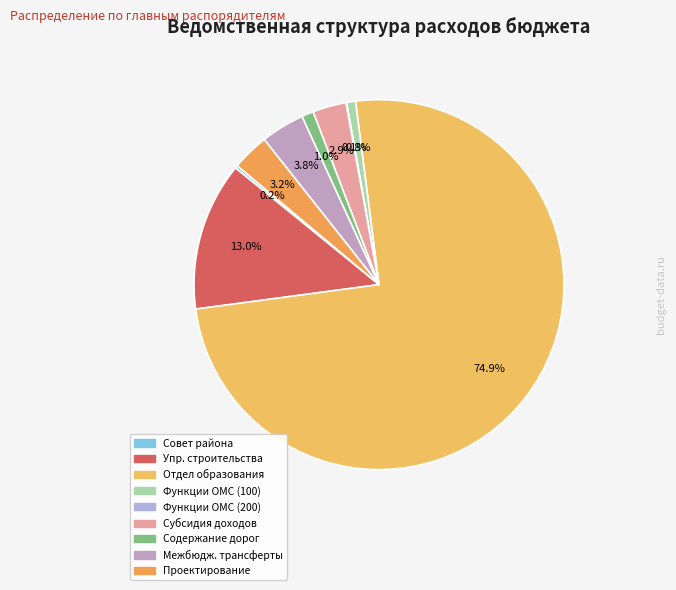

Count the number of slices in the pie.

9